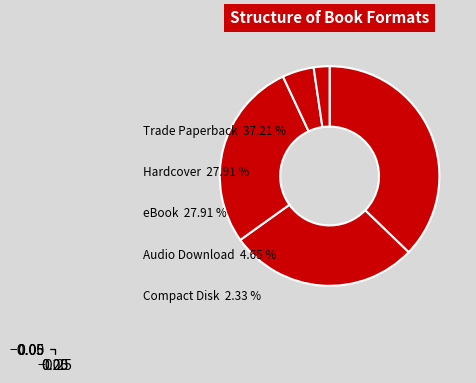

Count the number of slices in the pie.

5